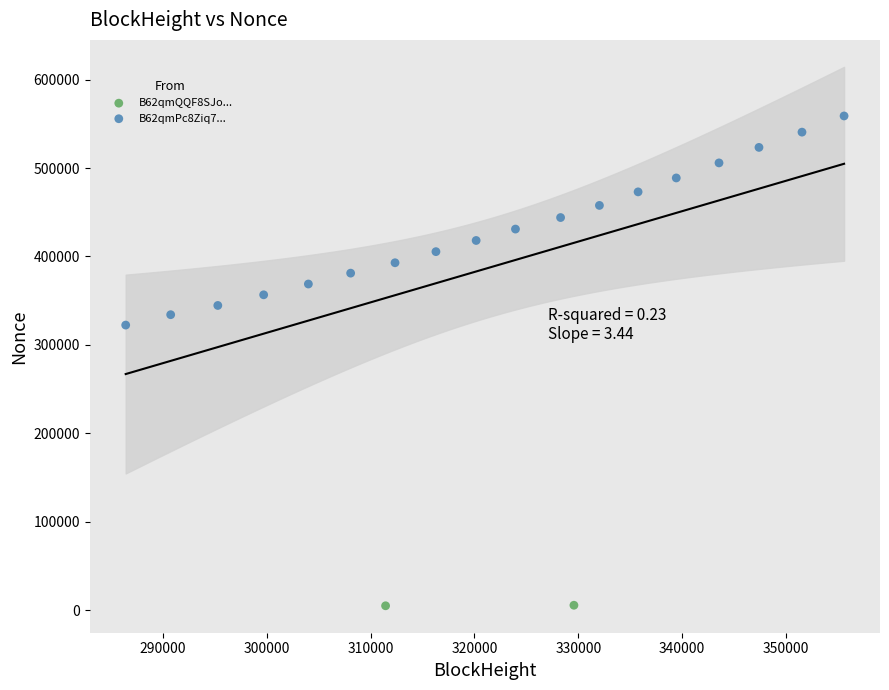

What are all the series names shown in the legend?

B62qmPc8Ziq7..., B62qmQQF8SJo...